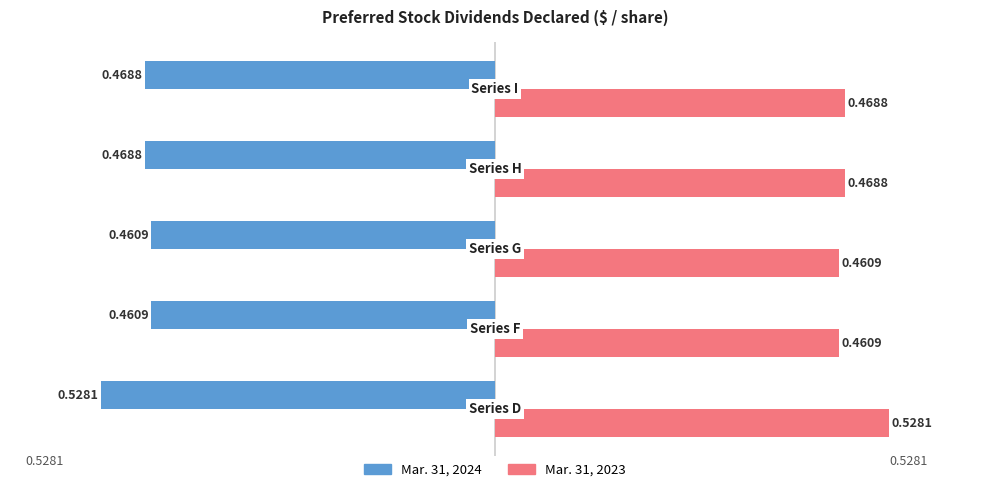

List the series in order of their overall mean, highest first.

Mar. 31, 2023, Mar. 31, 2024